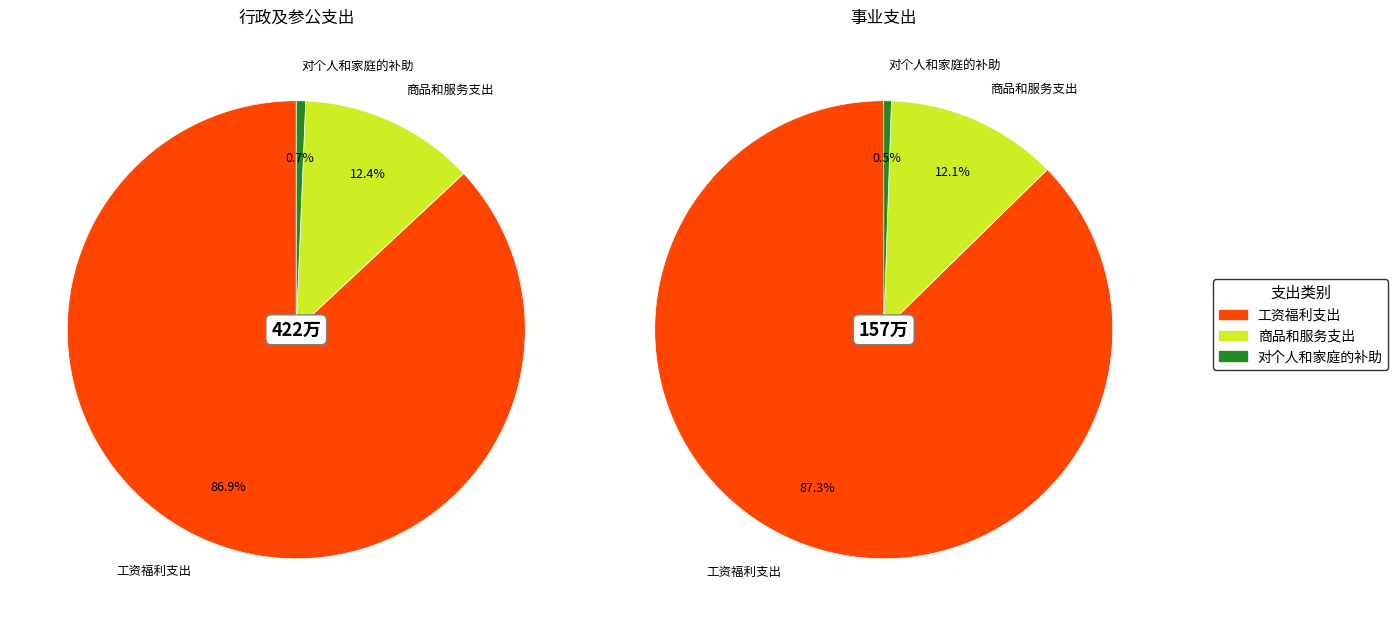

To the nearest percent, what is the difference between the largest and smallest slice percentages?

87%